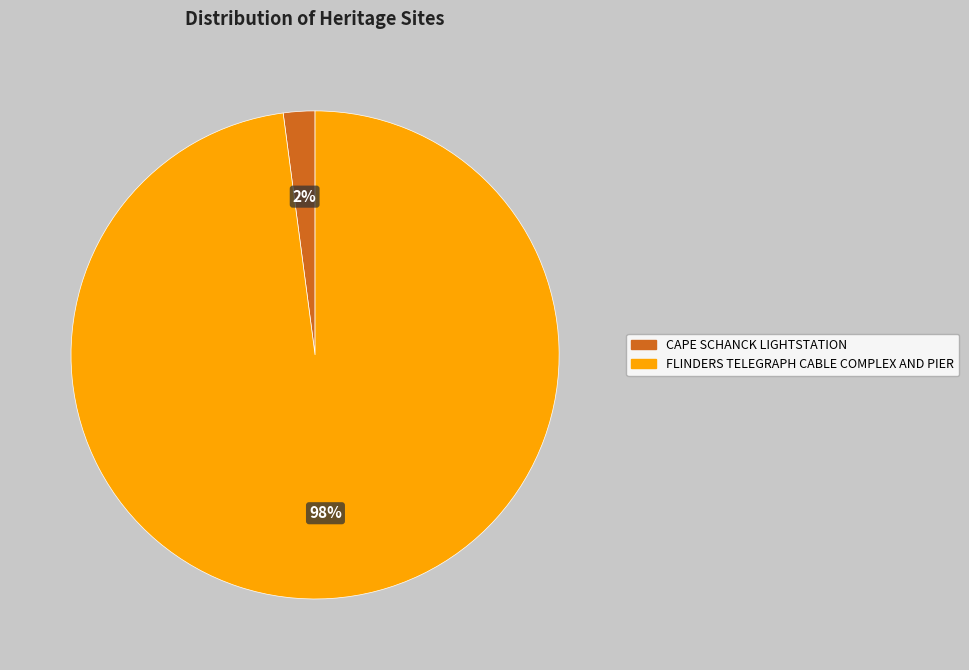

Which has a higher value, FLINDERS TELEGRAPH CABLE COMPLEX AND PIER or CAPE SCHANCK LIGHTSTATION?

FLINDERS TELEGRAPH CABLE COMPLEX AND PIER